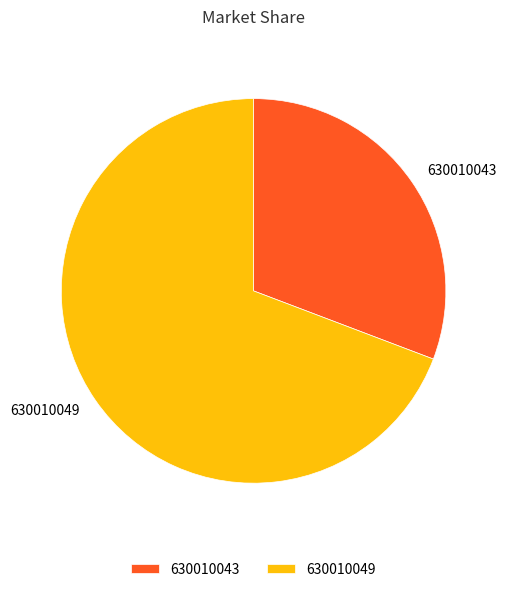

Do 630010049 and 630010043 together represent more than half of the pie?

Yes